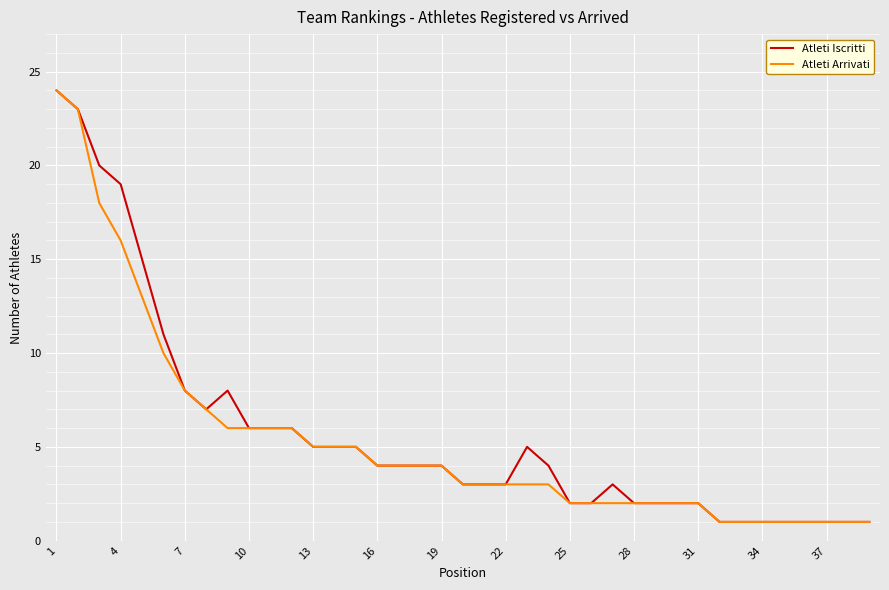

Is this an area chart (filled region under the line)?

No